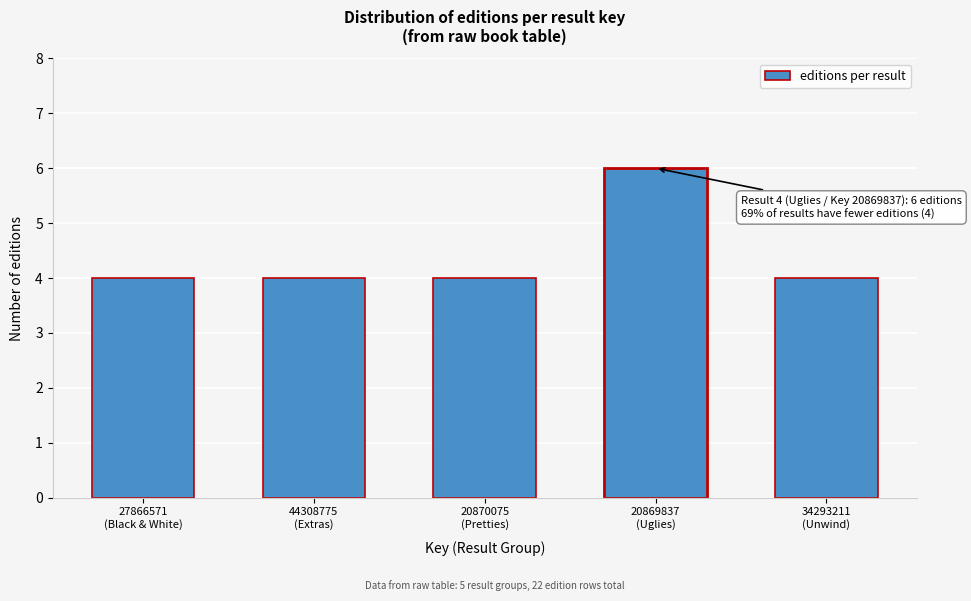

Reading right to left, what are all the values shown in this chart?

4	6	4	4	4